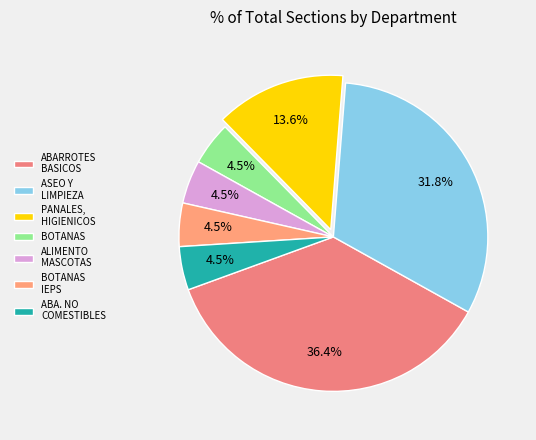

Count the number of slices in the pie.

7